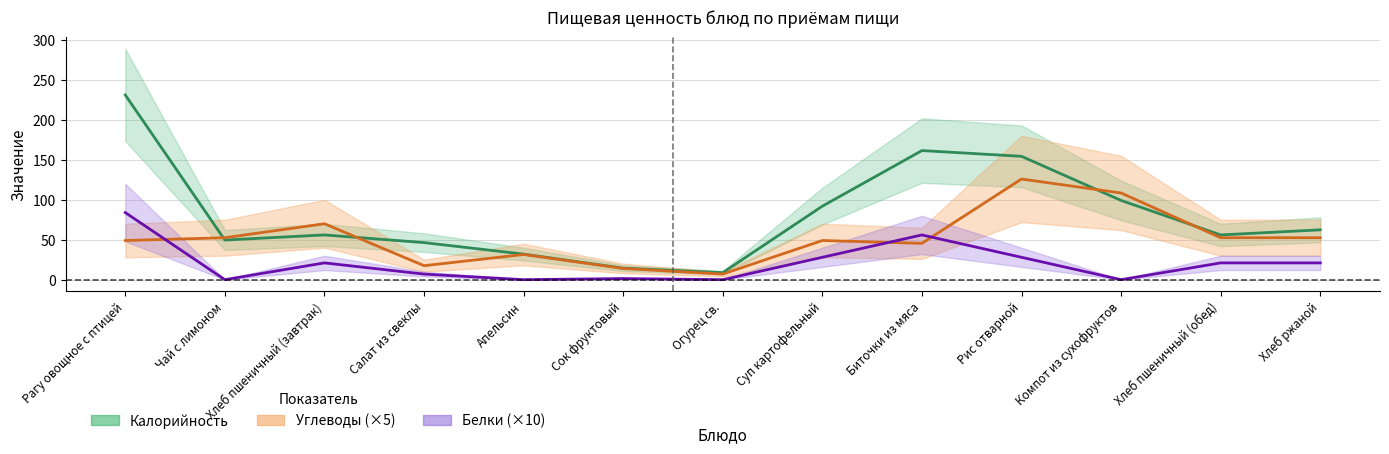

True or false: Белки and Калорийность intersect in this chart.

False